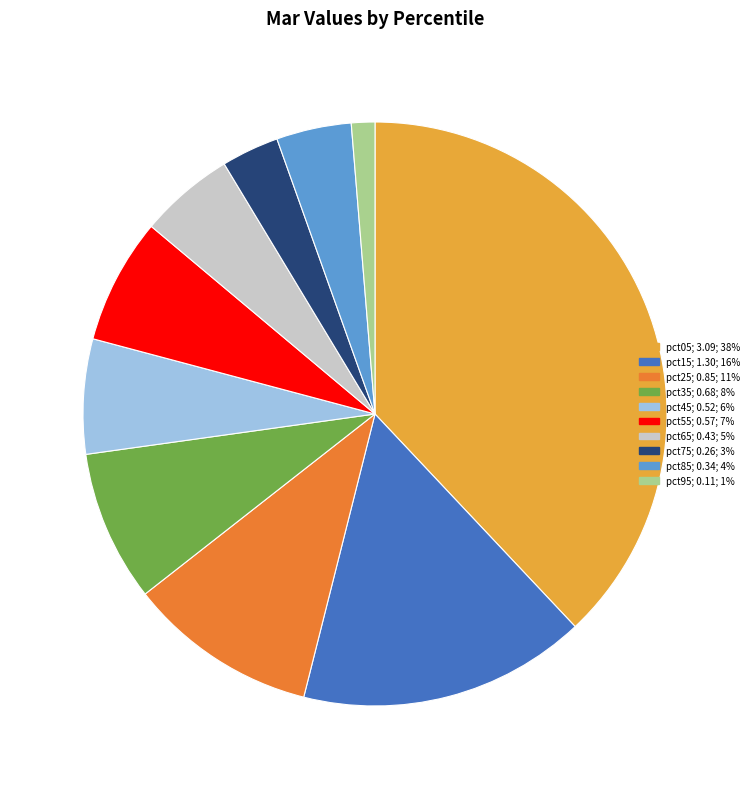

Rank the categories by value from highest to lowest.

pct05, pct15, pct25, pct35, pct55, pct45, pct65, pct85, pct75, pct95